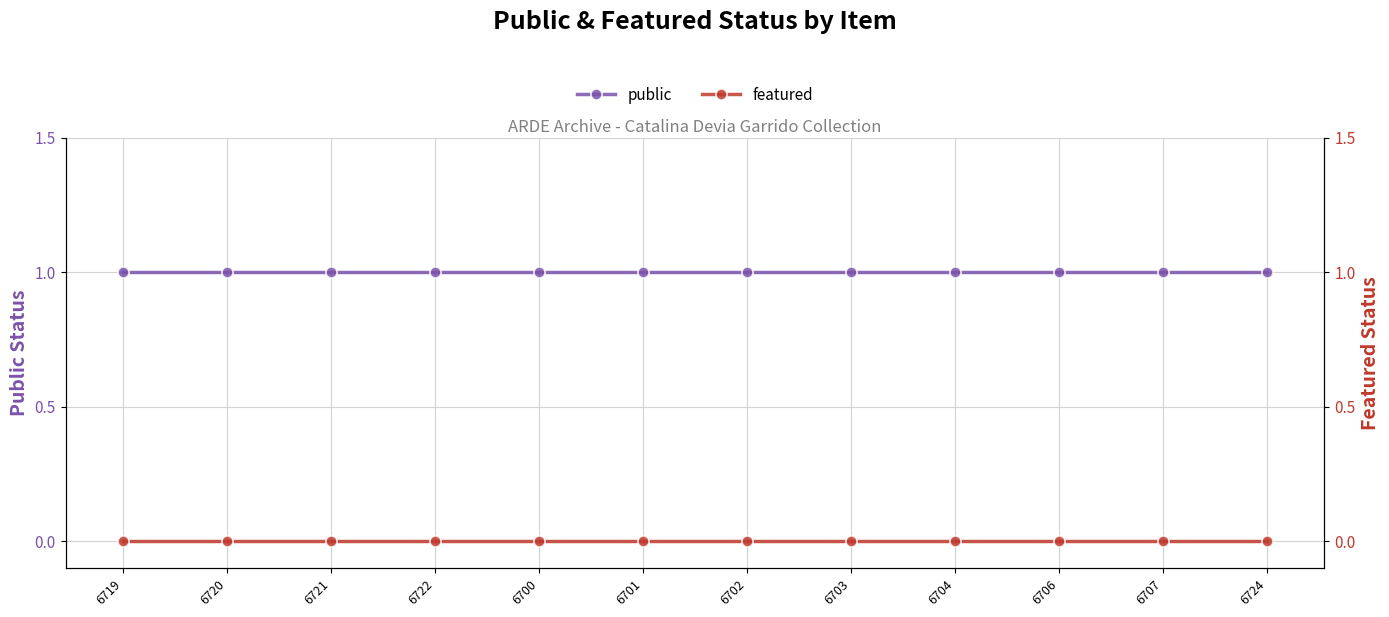

Where is featured nearest to the value 0?

6719